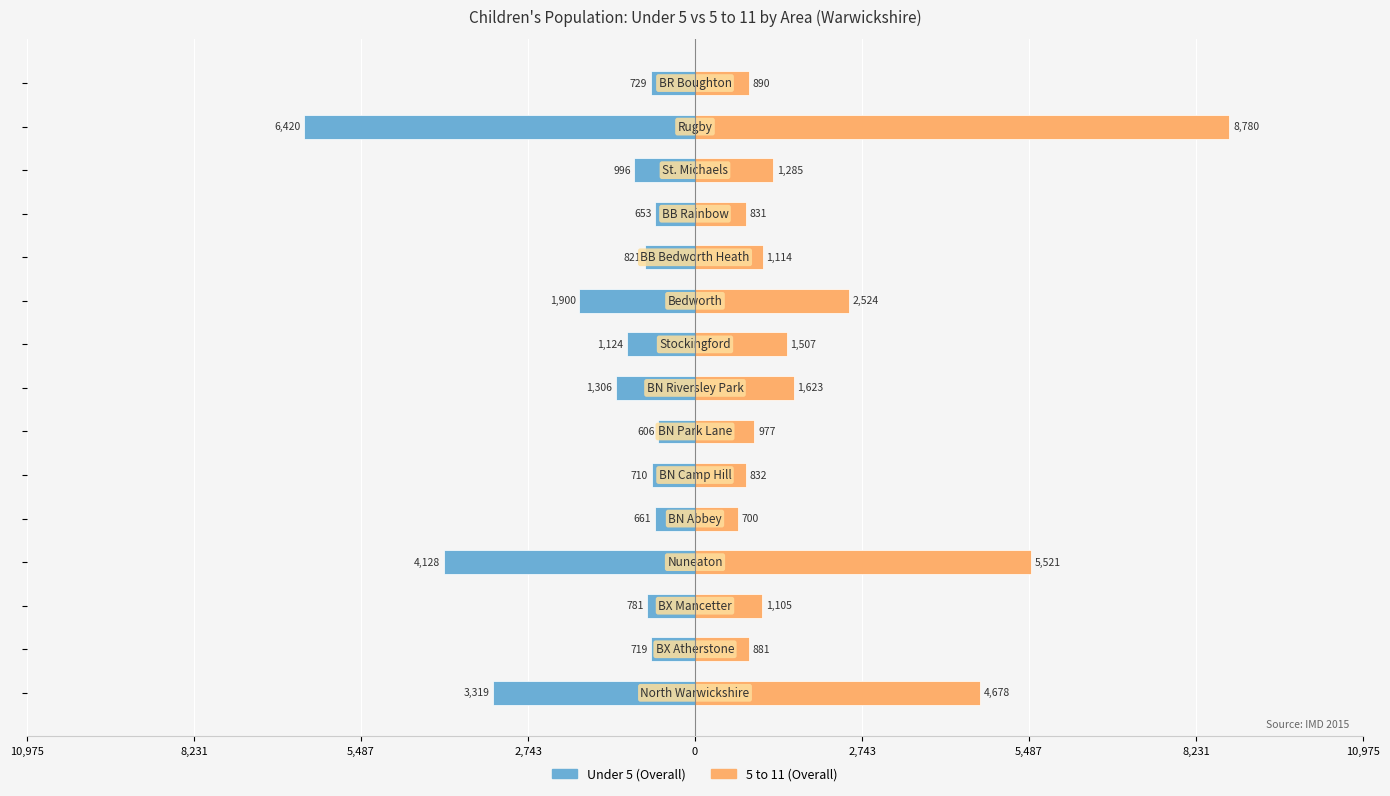

Between 2,743 and 8,231, which is larger?

8,231